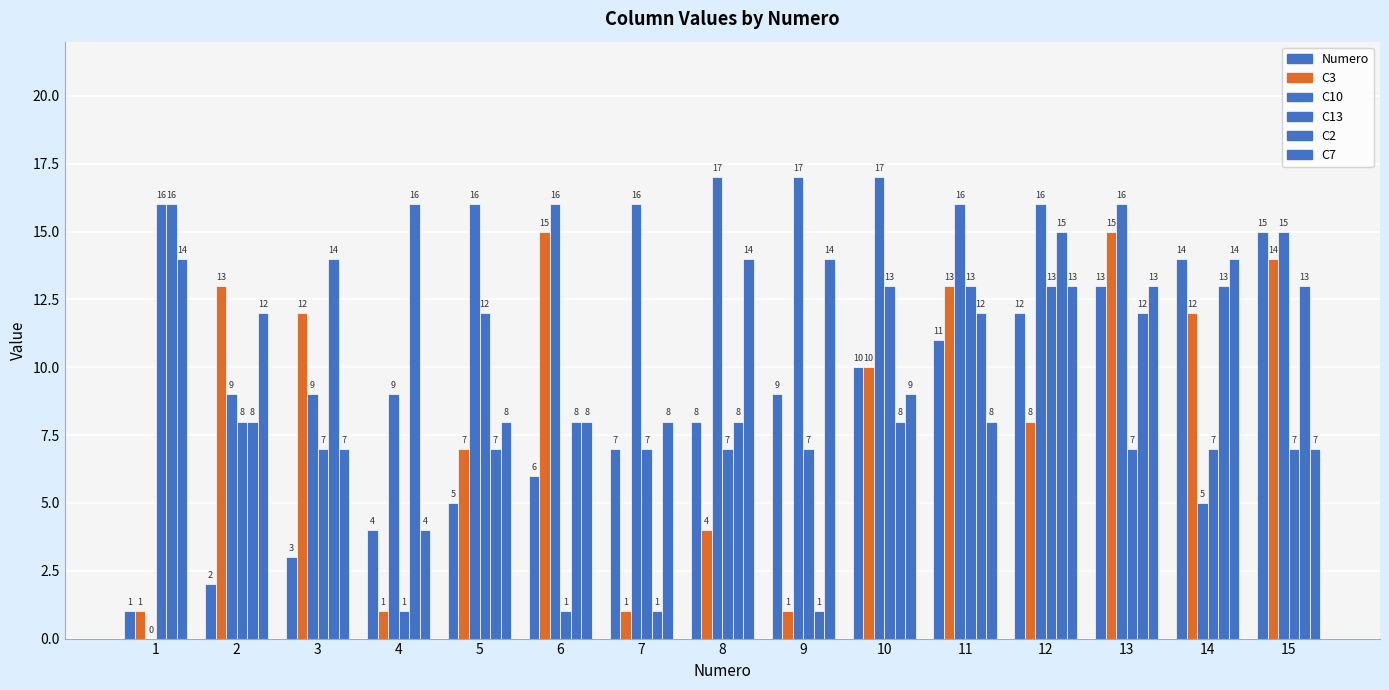

What is the average value of the C2 series?

10